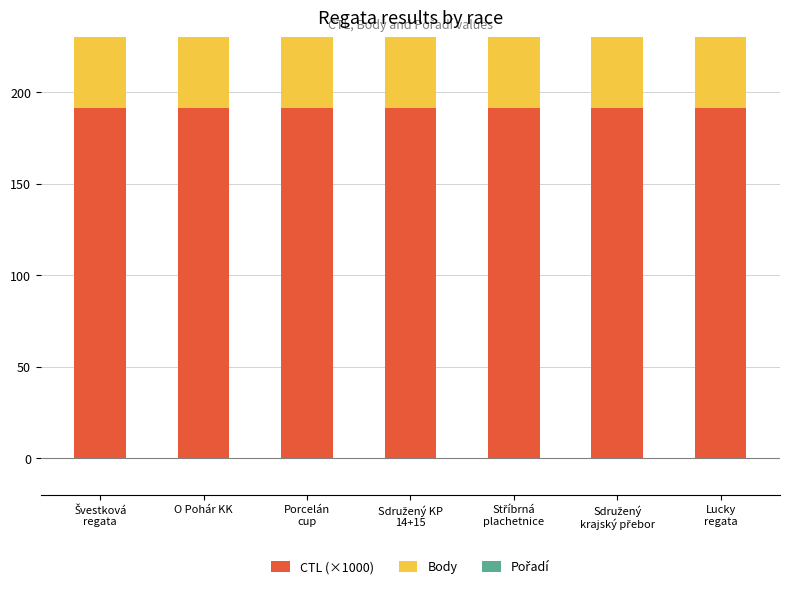

What is the highest value of the Pořadí series?

8.0